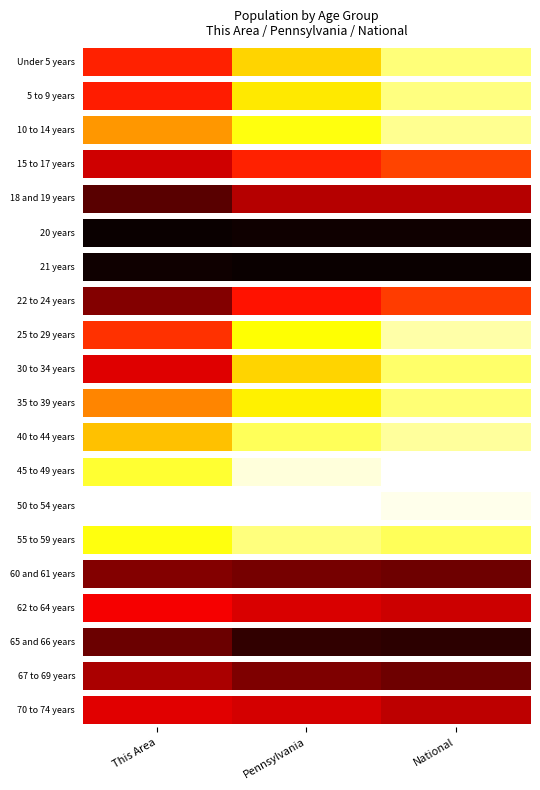

What is the minimum value shown in the chart?

0.3